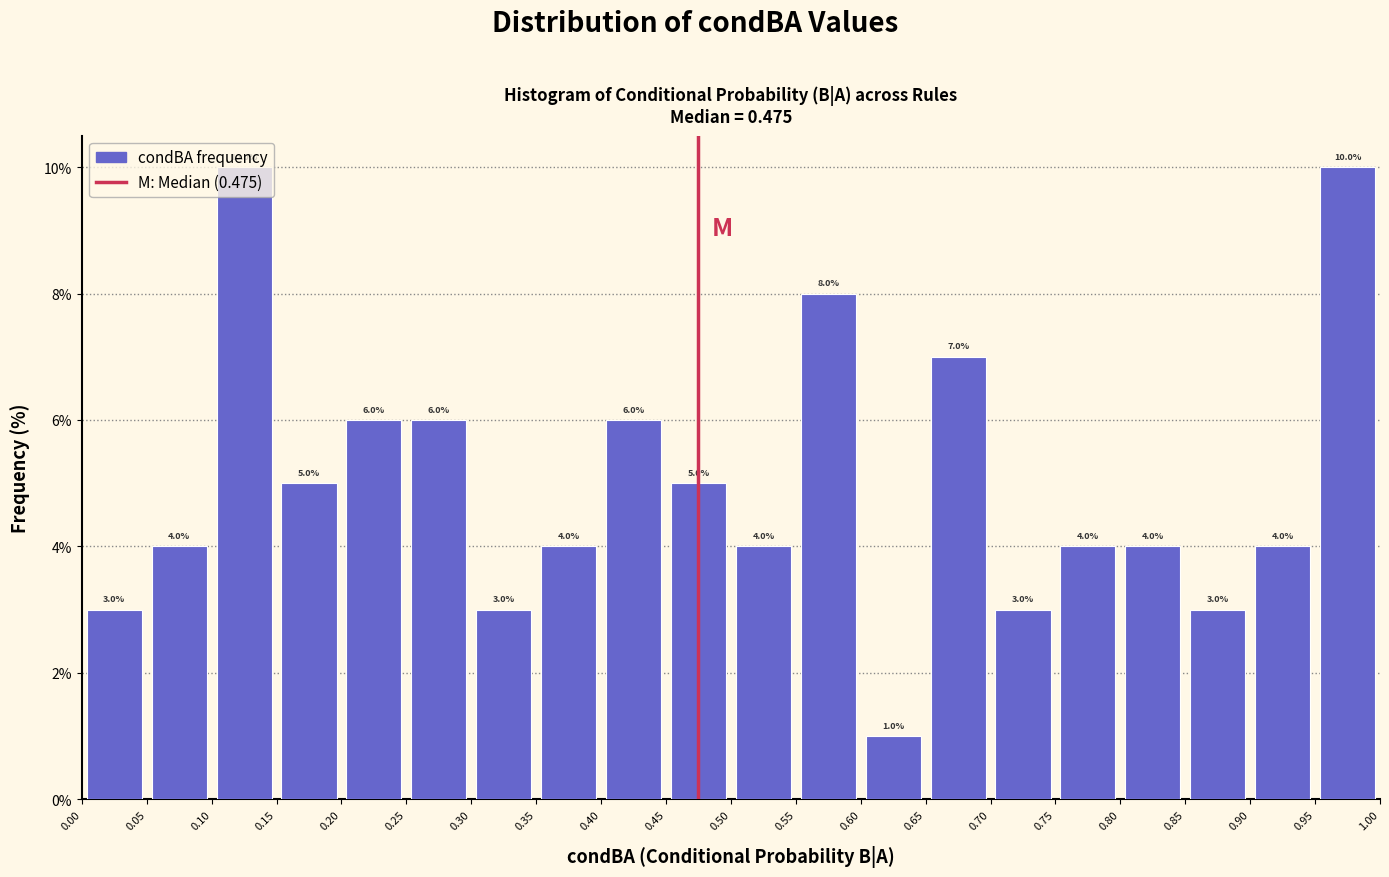

What is the height of the bar covering 0.20 to 0.25 on the x-axis?

6.0